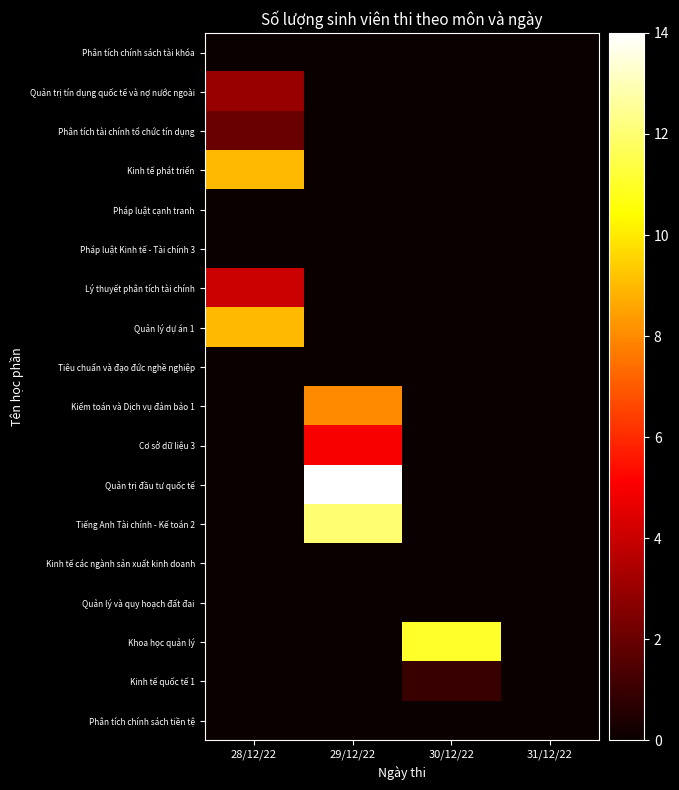

Which label corresponds to the smallest value in the chart?

28/12/22